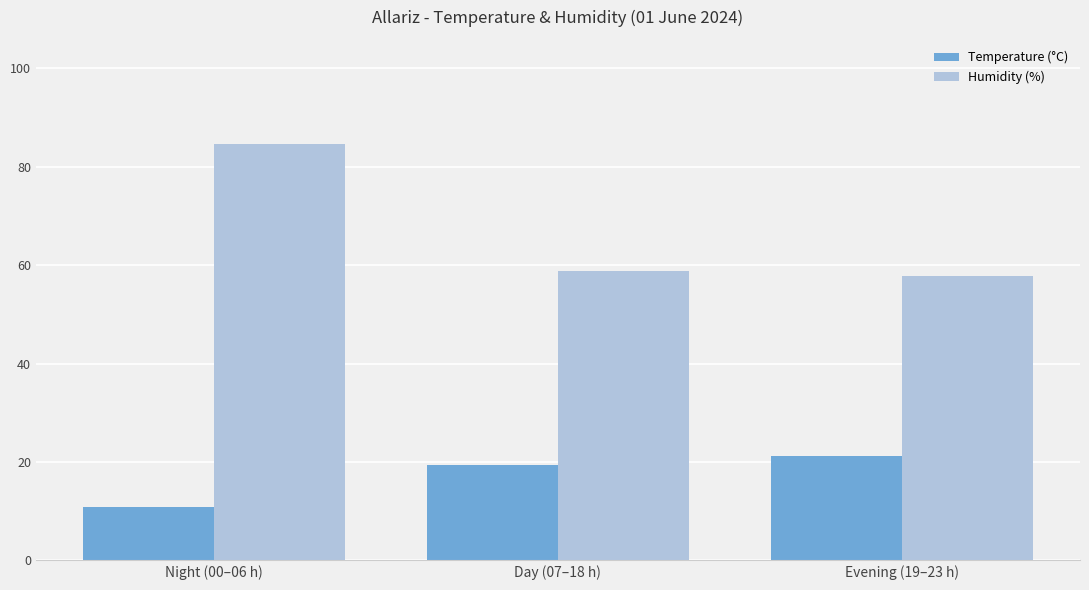

Reading left to right, what are all the values shown in this chart?

Temperature (°C): 10.9	19.3	21.3
Humidity (%): 84.6	58.8	57.8